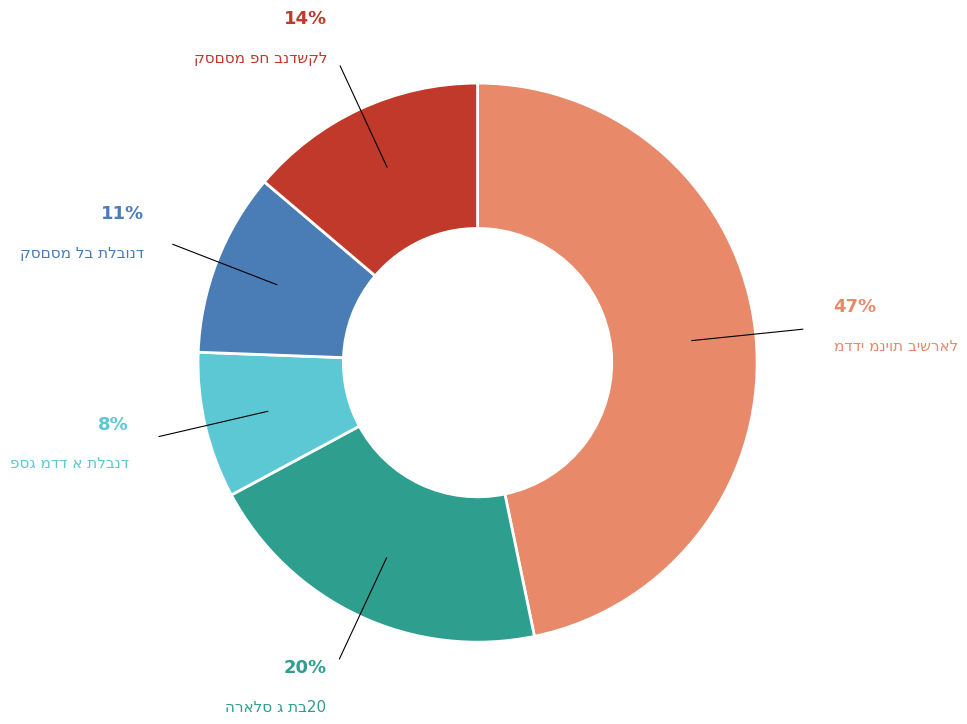

To the nearest percent, what is the average slice percentage?

20%